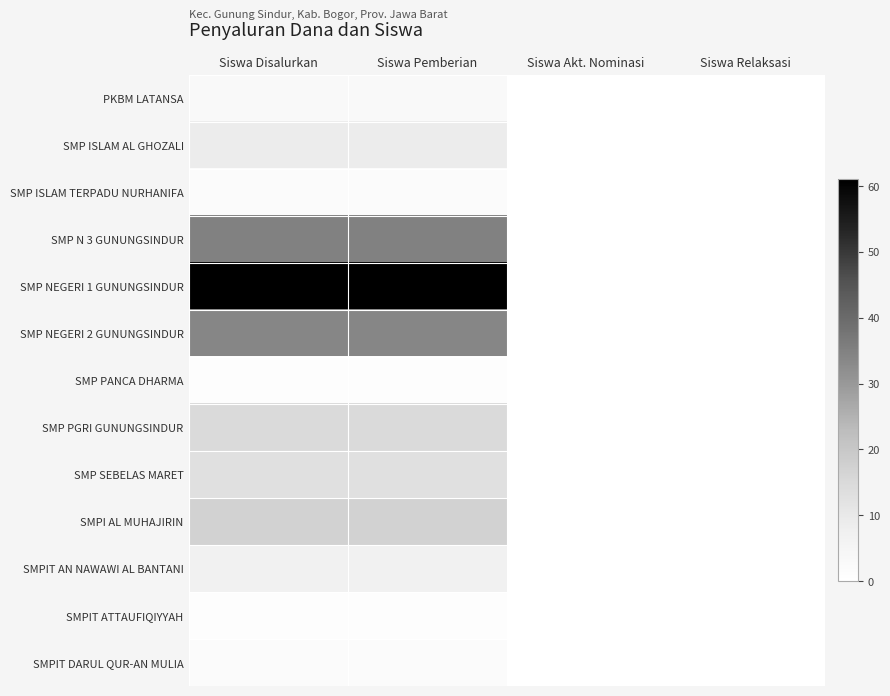

Reading left to right, transcribe all the data shown in this chart.

PKBM LATANSA: Siswa Disalurkan=3	Siswa Pemberian=3	Siswa Akt. Nominasi=0	Siswa Relaksasi=0
SMP ISLAM AL GHOZALI: Siswa Disalurkan=9	Siswa Pemberian=9	Siswa Akt. Nominasi=0	Siswa Relaksasi=0
SMP ISLAM TERPADU NURHANIFA: Siswa Disalurkan=2	Siswa Pemberian=2	Siswa Akt. Nominasi=0	Siswa Relaksasi=0
SMP N 3 GUNUNGSINDUR: Siswa Disalurkan=35	Siswa Pemberian=35	Siswa Akt. Nominasi=0	Siswa Relaksasi=0
SMP NEGERI 1 GUNUNGSINDUR: Siswa Disalurkan=61	Siswa Pemberian=61	Siswa Akt. Nominasi=0	Siswa Relaksasi=0
SMP NEGERI 2 GUNUNGSINDUR: Siswa Disalurkan=34	Siswa Pemberian=34	Siswa Akt. Nominasi=0	Siswa Relaksasi=0
SMP PANCA DHARMA: Siswa Disalurkan=1	Siswa Pemberian=1	Siswa Akt. Nominasi=0	Siswa Relaksasi=0
SMP PGRI GUNUNGSINDUR: Siswa Disalurkan=15	Siswa Pemberian=15	Siswa Akt. Nominasi=0	Siswa Relaksasi=0
SMP SEBELAS MARET: Siswa Disalurkan=13	Siswa Pemberian=13	Siswa Akt. Nominasi=0	Siswa Relaksasi=0
SMPI AL MUHAJIRIN: Siswa Disalurkan=17	Siswa Pemberian=17	Siswa Akt. Nominasi=0	Siswa Relaksasi=0
SMPIT AN NAWAWI AL BANTANI: Siswa Disalurkan=7	Siswa Pemberian=7	Siswa Akt. Nominasi=0	Siswa Relaksasi=0
SMPIT ATTAUFIQIYYAH: Siswa Disalurkan=1	Siswa Pemberian=1	Siswa Akt. Nominasi=0	Siswa Relaksasi=0
SMPIT DARUL QUR-AN MULIA: Siswa Disalurkan=2	Siswa Pemberian=2	Siswa Akt. Nominasi=0	Siswa Relaksasi=0